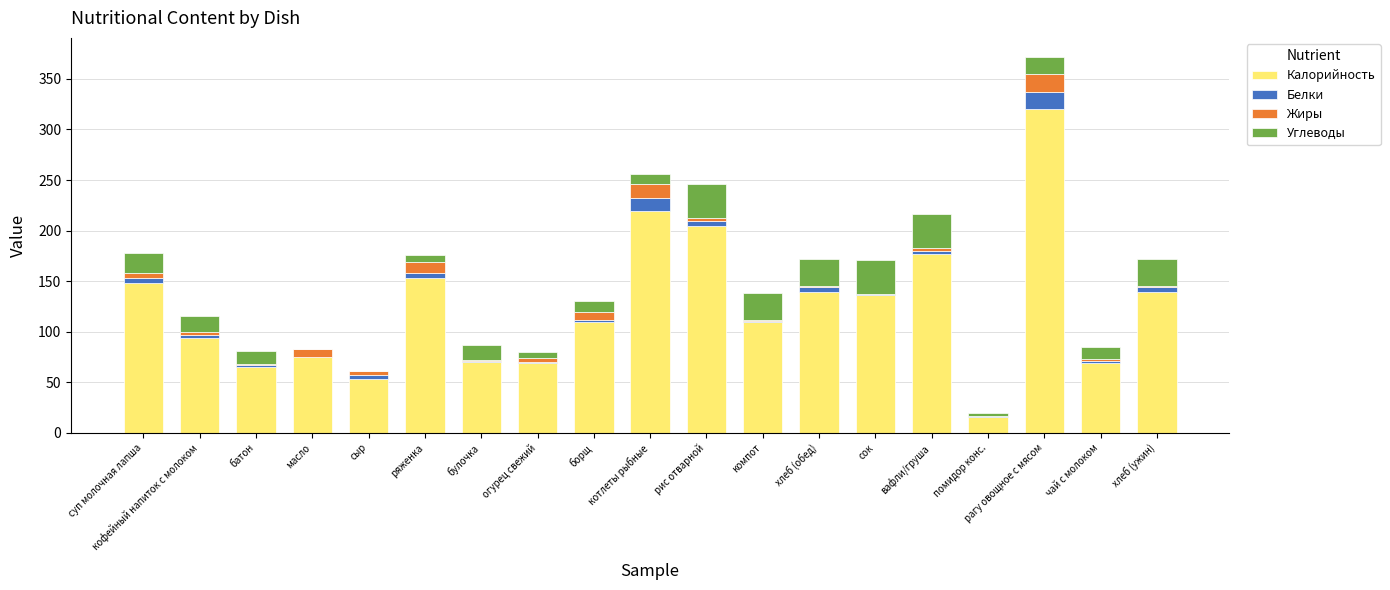

Read the Калорийность value at рагу овощное с мясом.

320.0